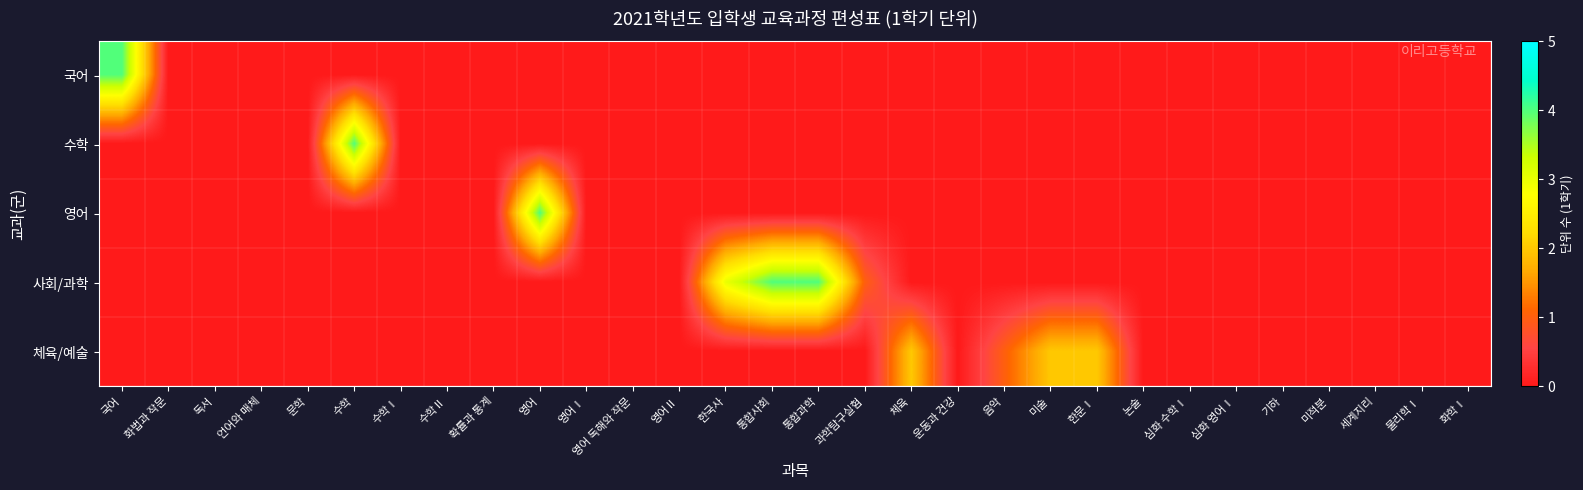

Which series has the largest total across all categories?

사회/과학